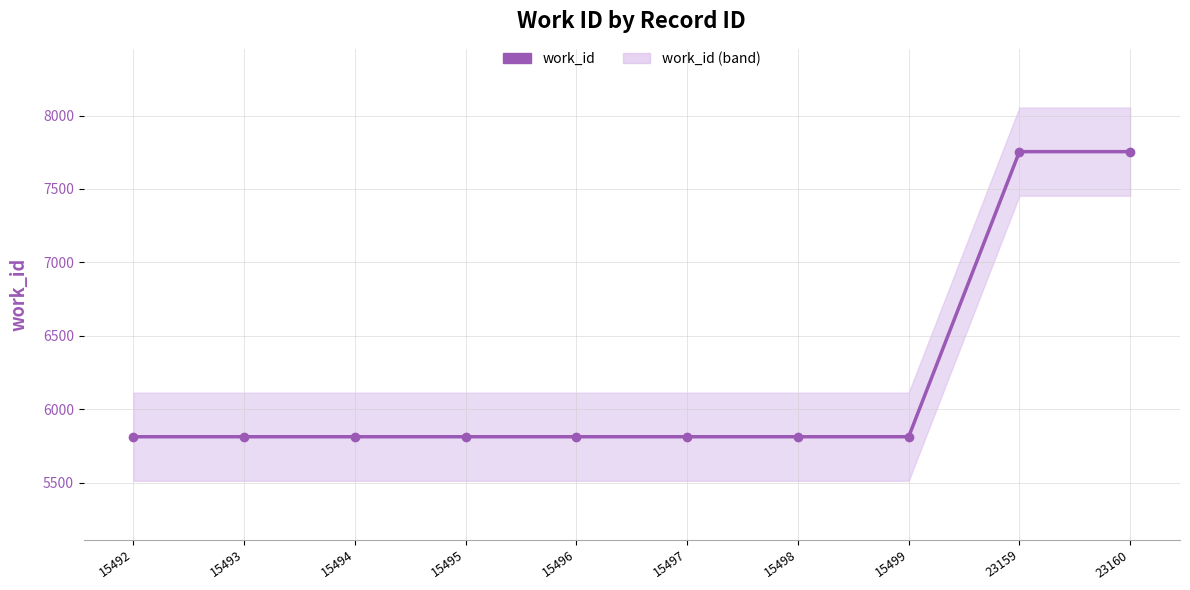

Which category has the highest value across all series?

23159